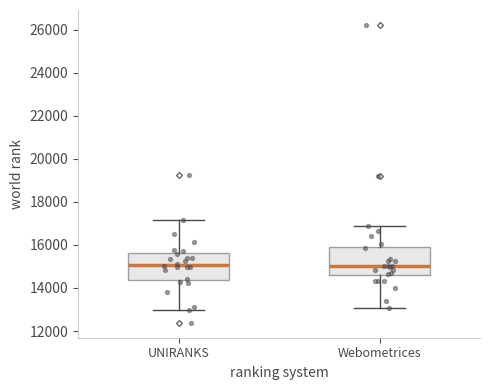

Reading left to right, transcribe this box plot: for each box, give where its median line is, the range the box spans, and where its two whiskers end, as read against the y-axis. The values are not printed on the chart, so give them approximately, as read against the axis.

UNIRANKS: median 15000, box 14400 to 15600, whiskers 13000 to 17200
Webometrices: median 15000, box 14600 to 16000, whiskers 13000 to 16800